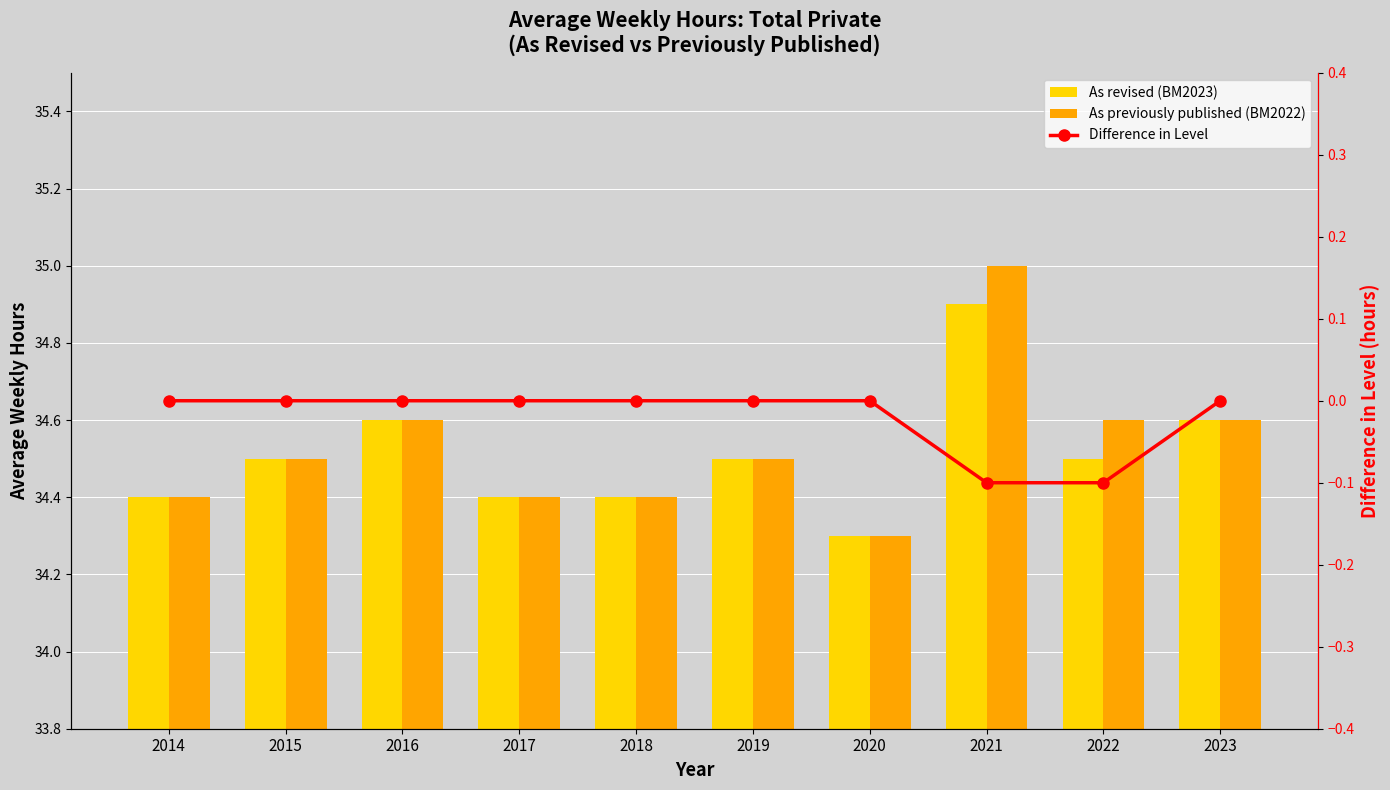

Which series has the largest range (max minus min)?

As previously published (BM2022)